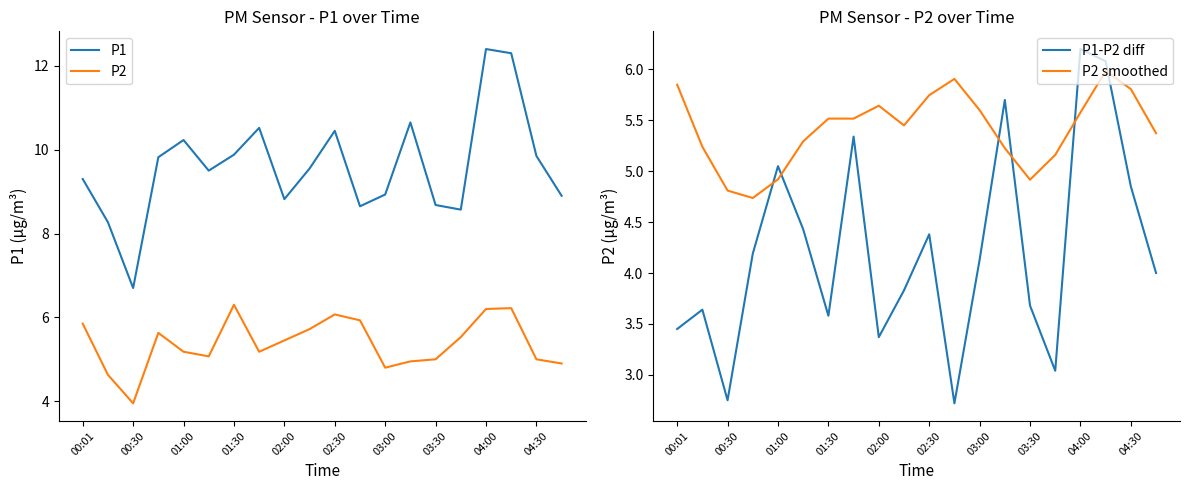

The value of P2 smoothed at 01:30 is 5.5. True or false?

True